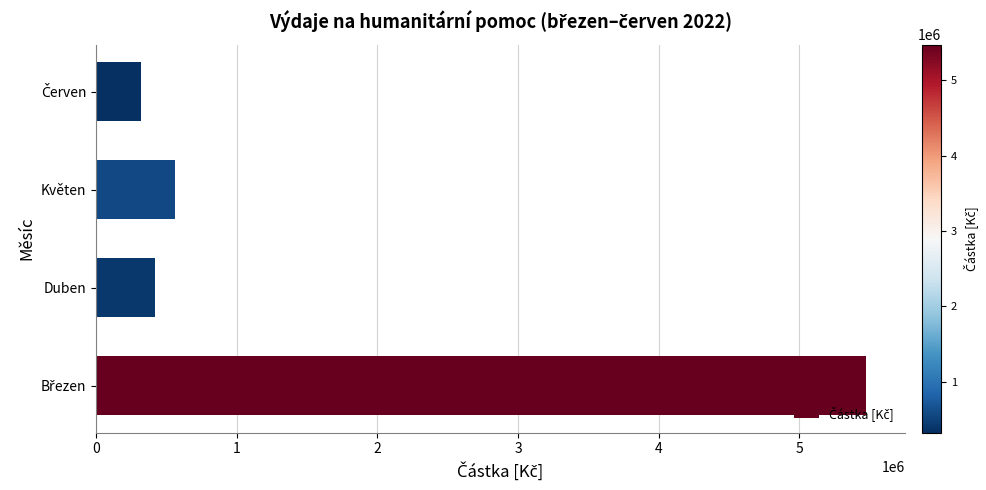

What is the approximate value at Květen?

564436.0